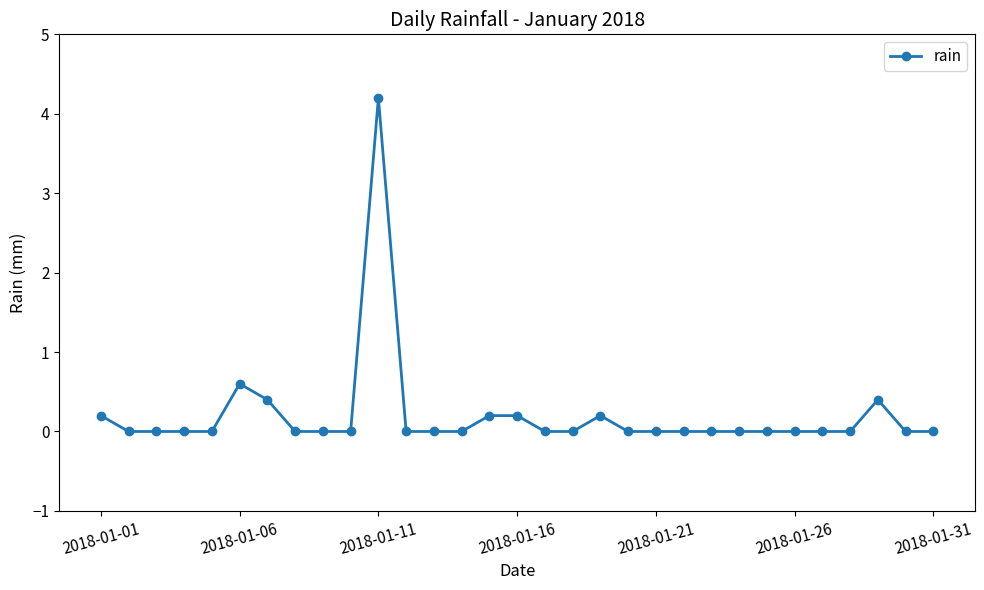

True or false: the data has more than 1 interior local peaks.

True